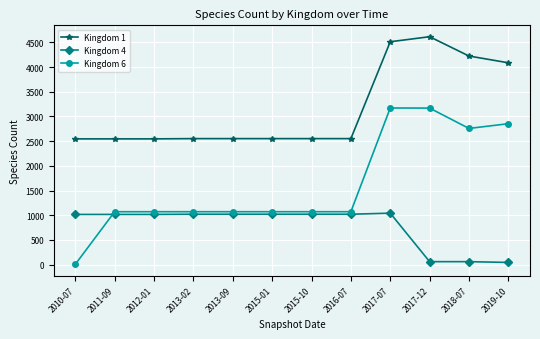

What is the sum of all Kingdom 6 values?

19465